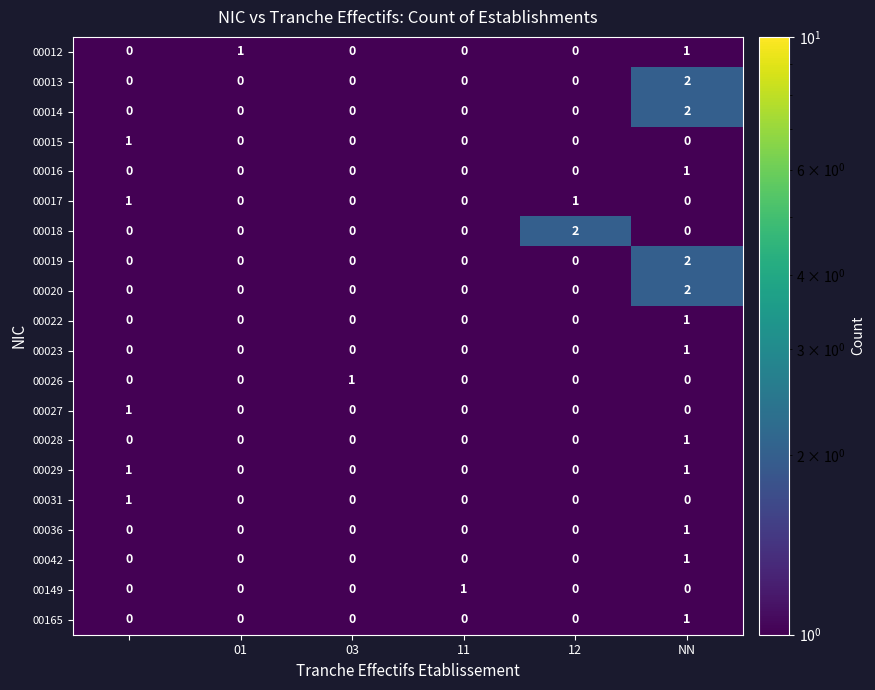

At how many categories does at least one series exceed 0?

6